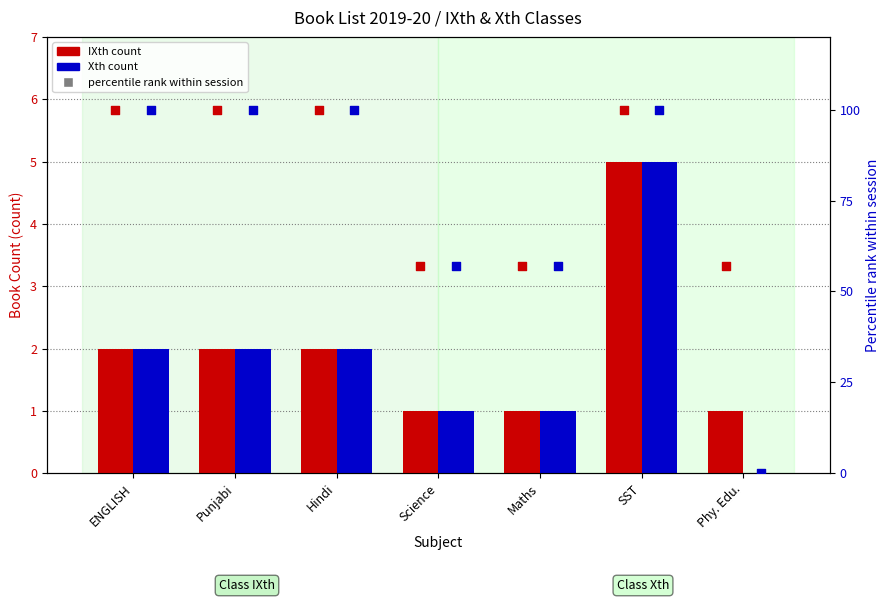

Which series has the largest total across all categories?

IXth percentile rank